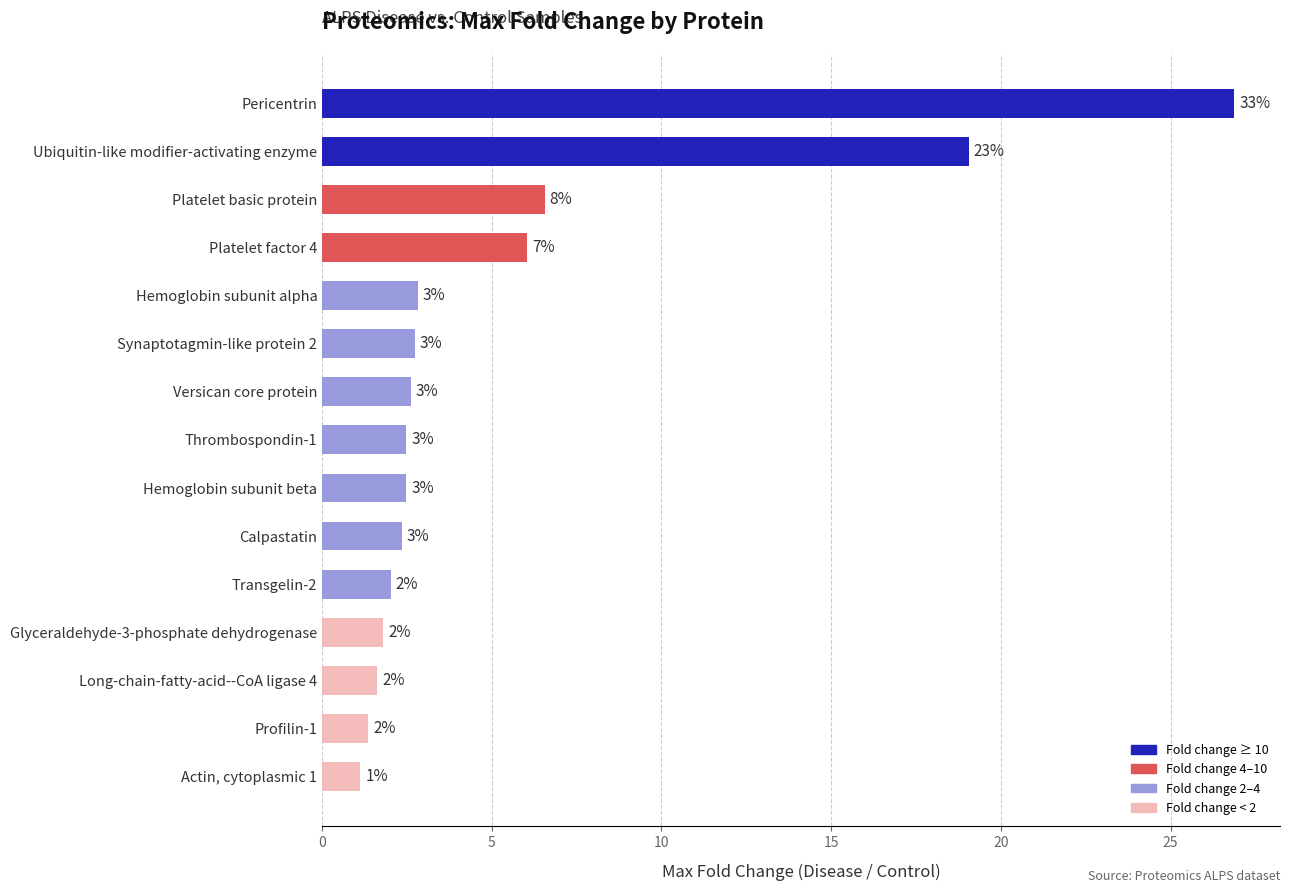

How many bars are there in total?

15